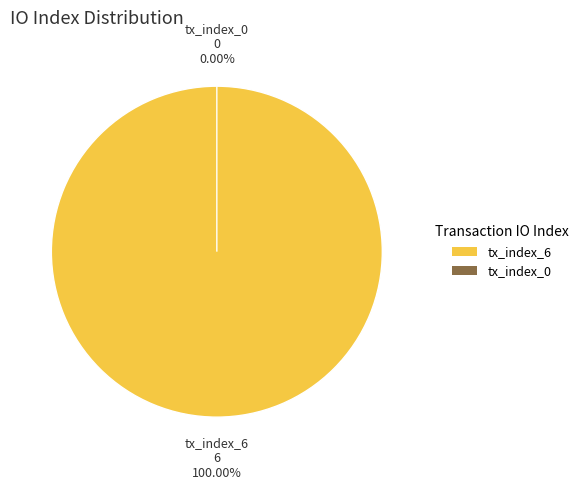

What is the largest slice in the pie chart?

tx_index_6